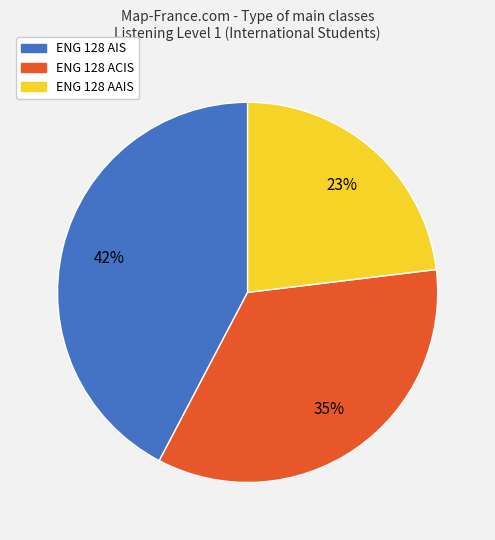

To the nearest percent, what portion does ENG 128 AIS represent?

42%